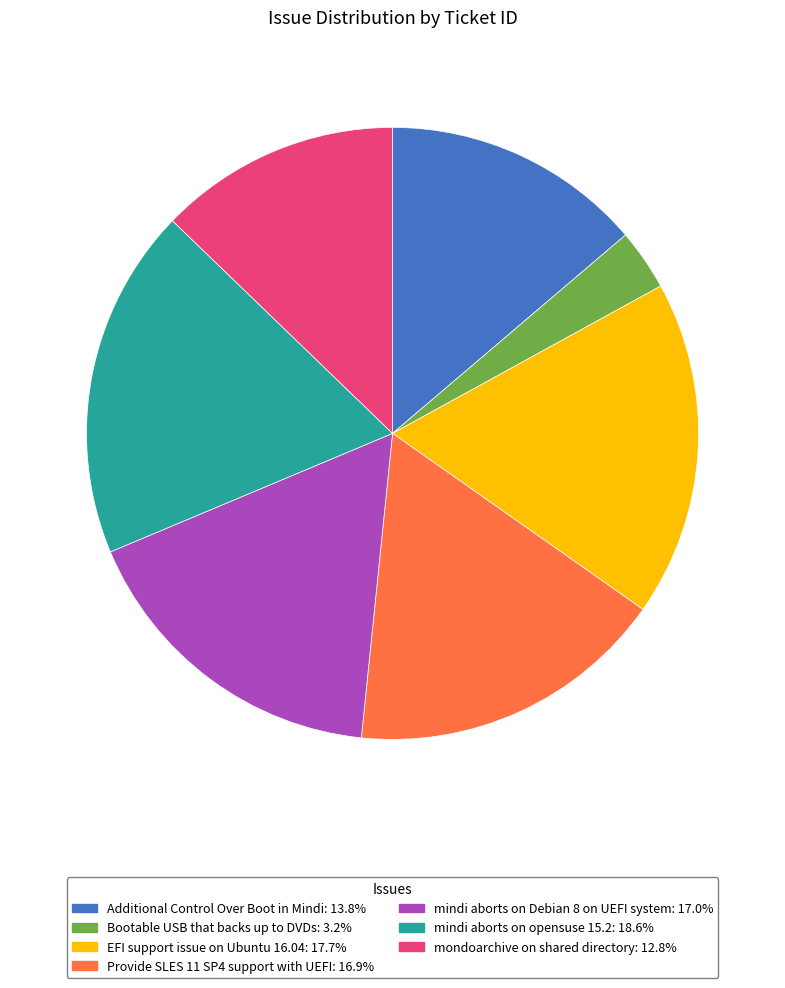

How many slices are in this pie chart?

7